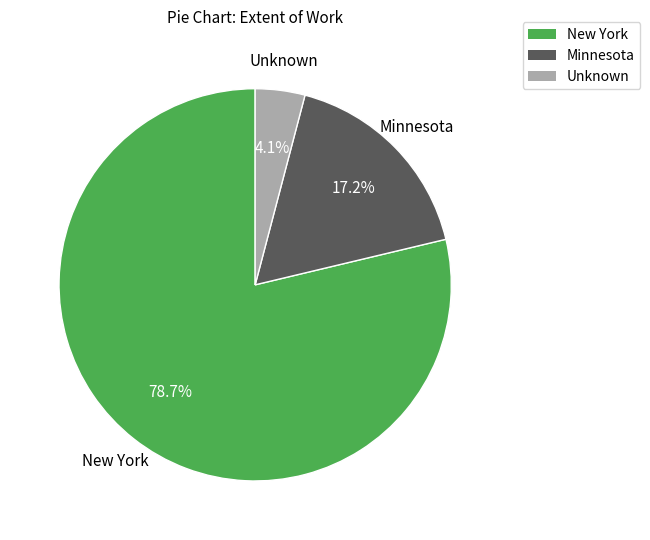

Is there a majority slice in this chart?

Yes